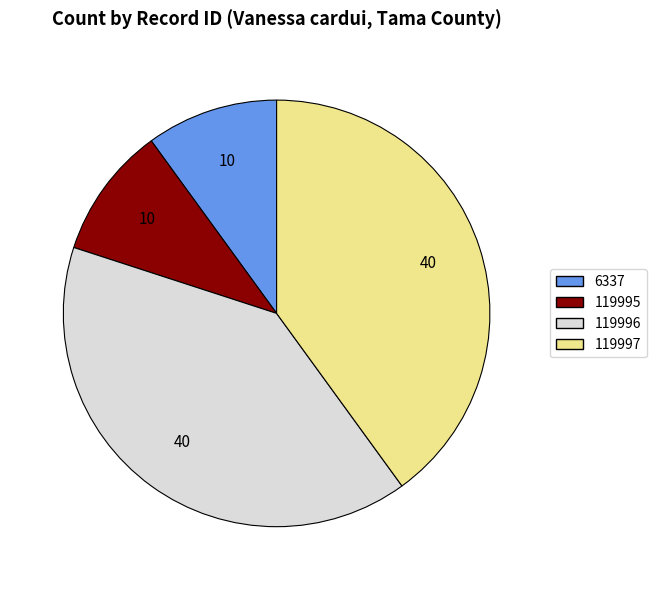

Approximately how many times larger is the value at 119997 compared to 6337?

4.0